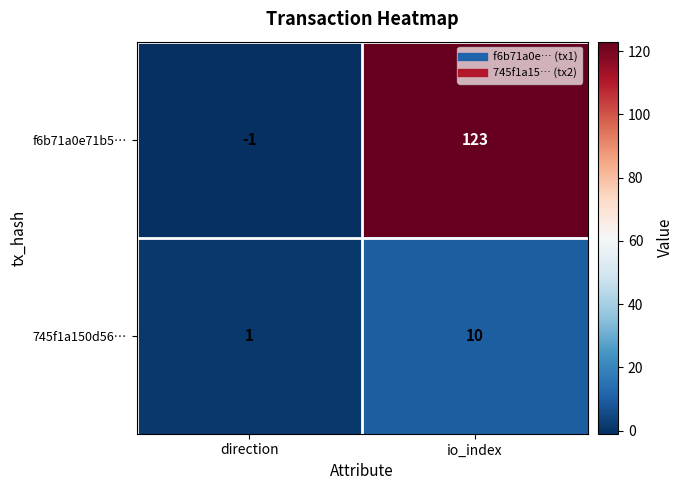

Reading left to right, extract all data points from this chart.

f6b71a0e71b5…: direction=-1	io_index=123
745f1a150d56…: direction=1	io_index=10